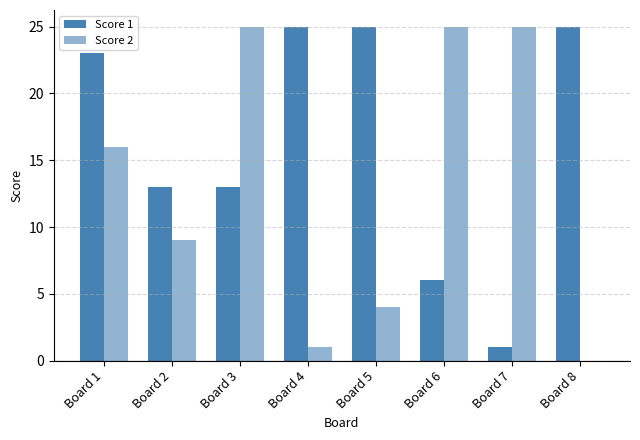

What is the difference between the maximum and minimum values in the Score 2 series?

25